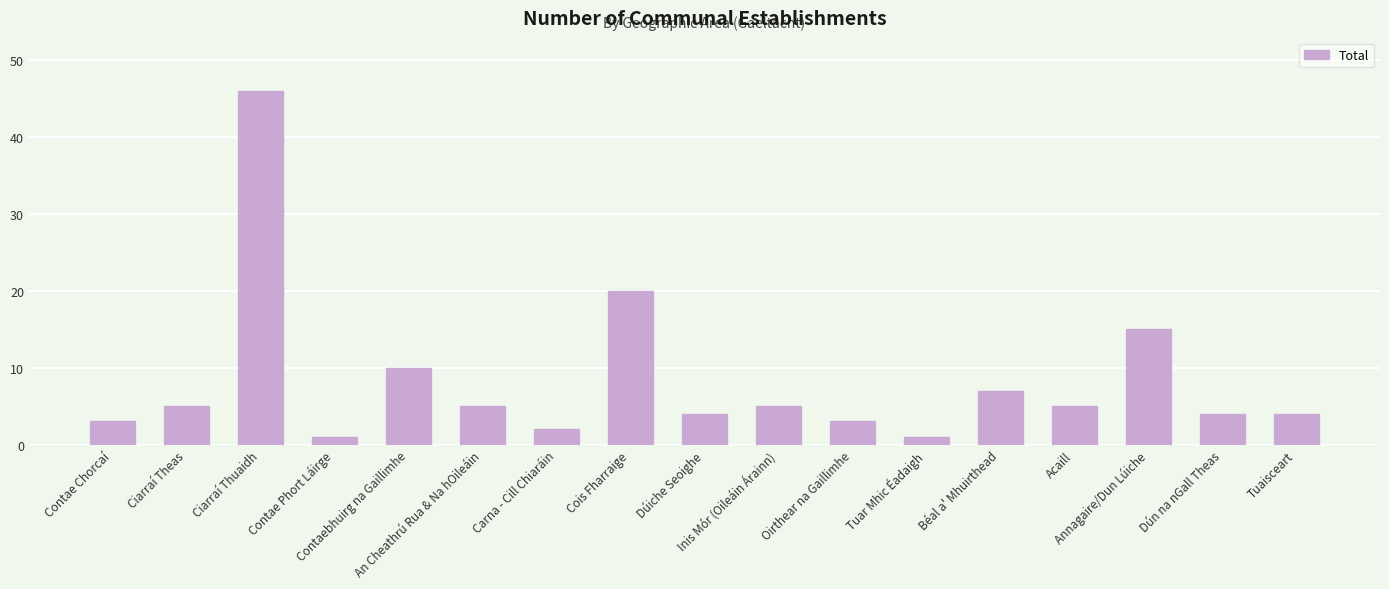

What is the value of the 17th bar from the left?

4